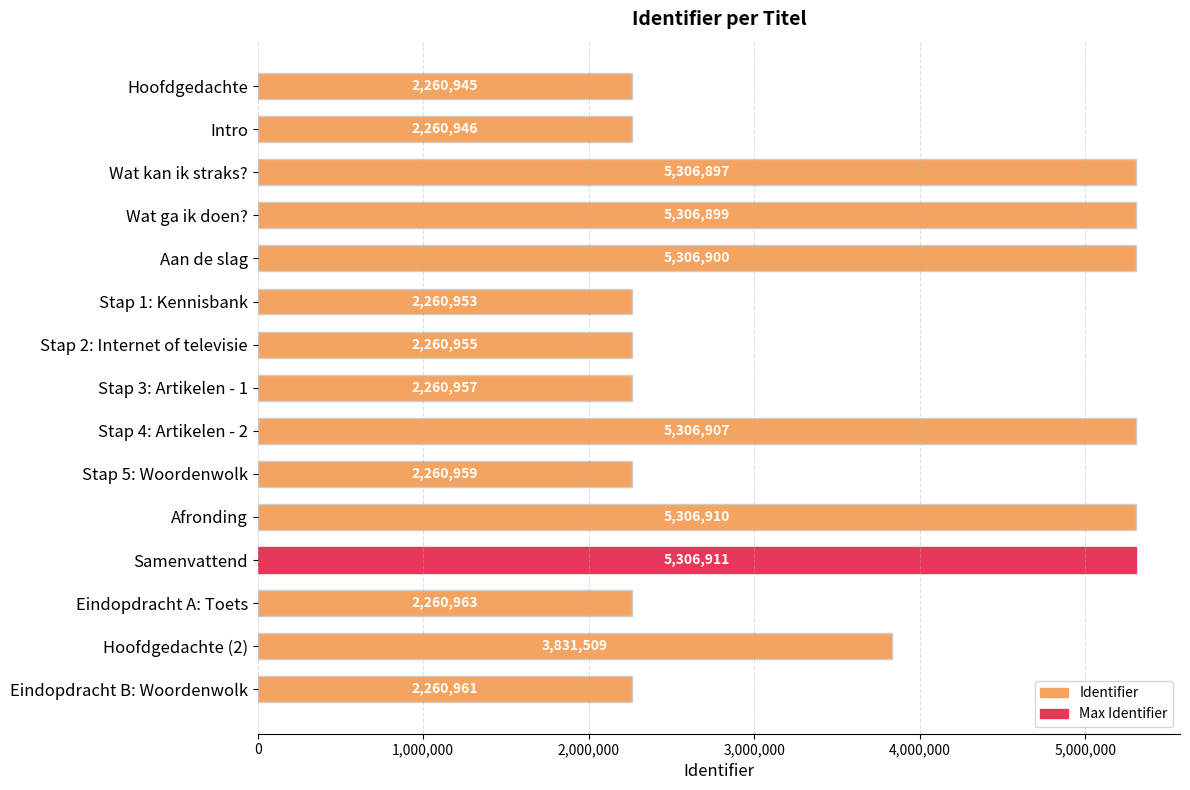

Reading top to bottom, list all the values displayed in this chart.

2260945	2260946	5306897	5306899	5306900	2260953	2260955	2260957	5306907	2260959	5306910	5306911	2260963	3831509	2260961